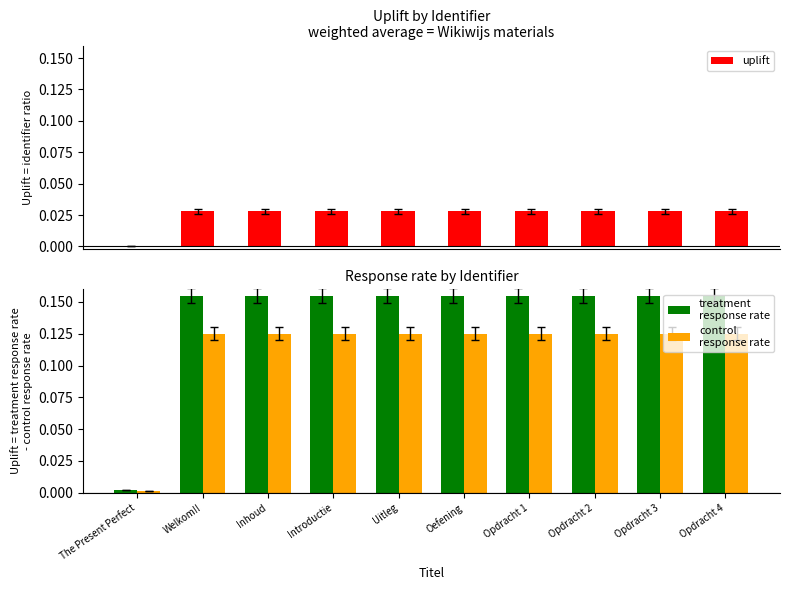

What is the label of the 9th bar from the left?

Opdracht 3